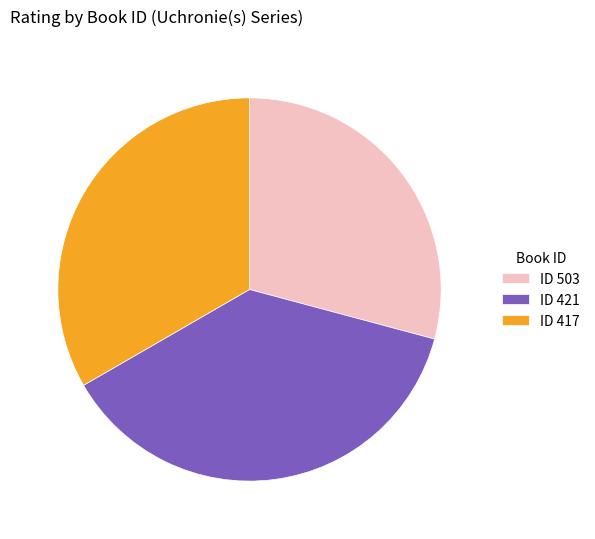

How many slices are in this pie chart?

3